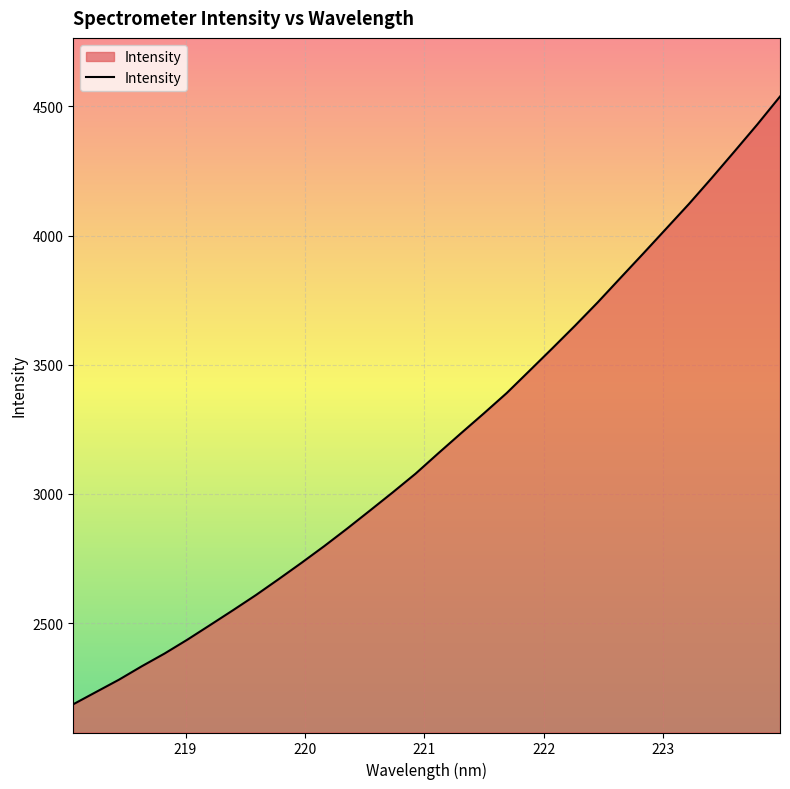

What is the maximum value shown in the chart?

4537.9